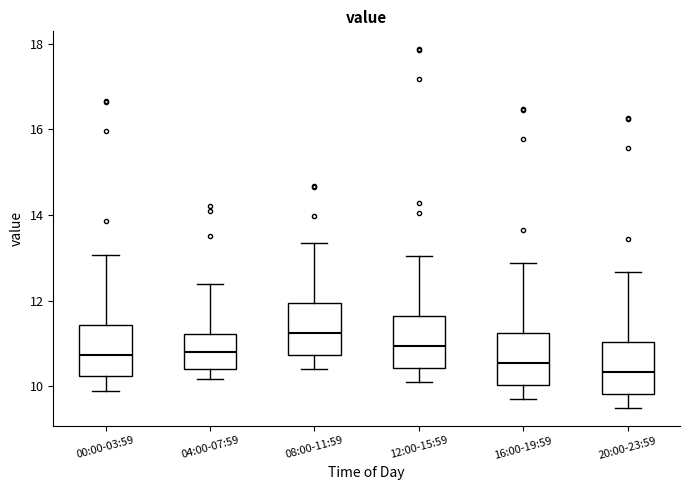

Reading left to right, read every box against the y-axis: the position of its median line, the range the box covers, and the ends of its whiskers. The values are not printed on the chart, so give them approximately, as read against the axis.

00:00-03:59: median 10.8, box 10.2 to 11.4, whiskers 10.0 to 13.0
04:00-07:59: median 10.8, box 10.4 to 11.2, whiskers 10.2 to 12.4
08:00-11:59: median 11.2, box 10.8 to 12.0, whiskers 10.4 to 13.4
12:00-15:59: median 11.0, box 10.4 to 11.6, whiskers 10.2 to 13.0
16:00-19:59: median 10.6, box 10.0 to 11.2, whiskers 9.8 to 12.8
20:00-23:59: median 10.4, box 9.8 to 11.0, whiskers 9.6 to 12.6